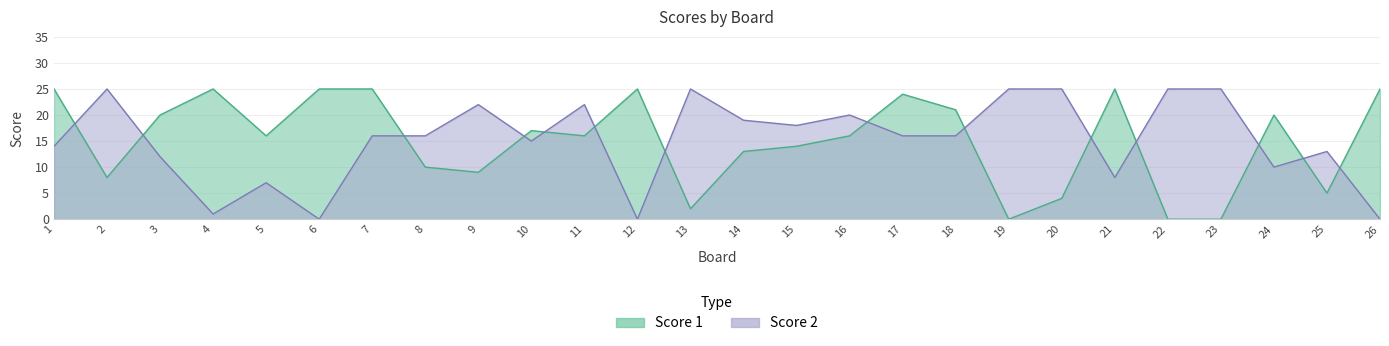

How many values in the Score 2 series are below 16?

11